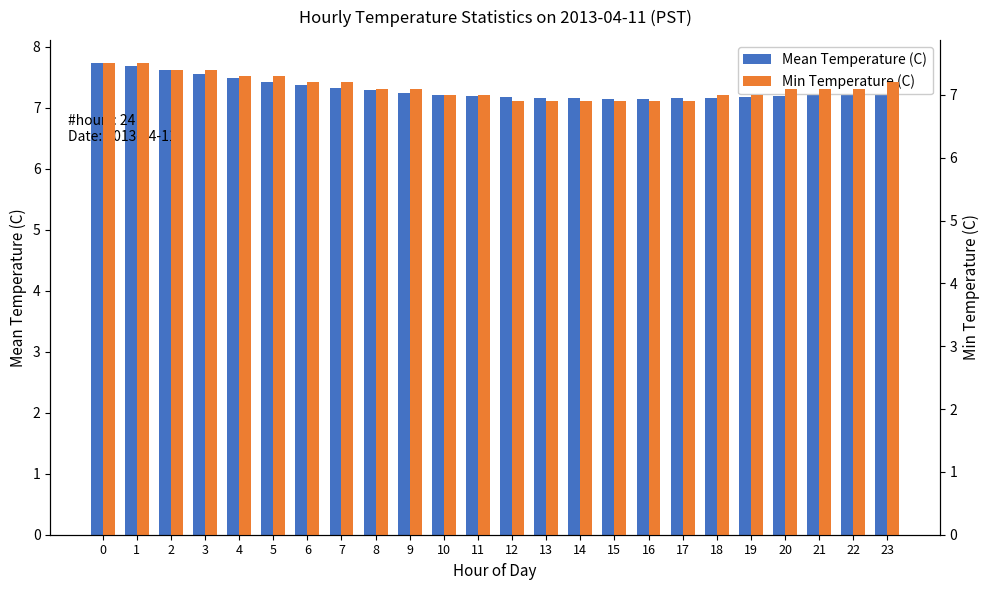

Which has a higher value, 15 or 5?

5